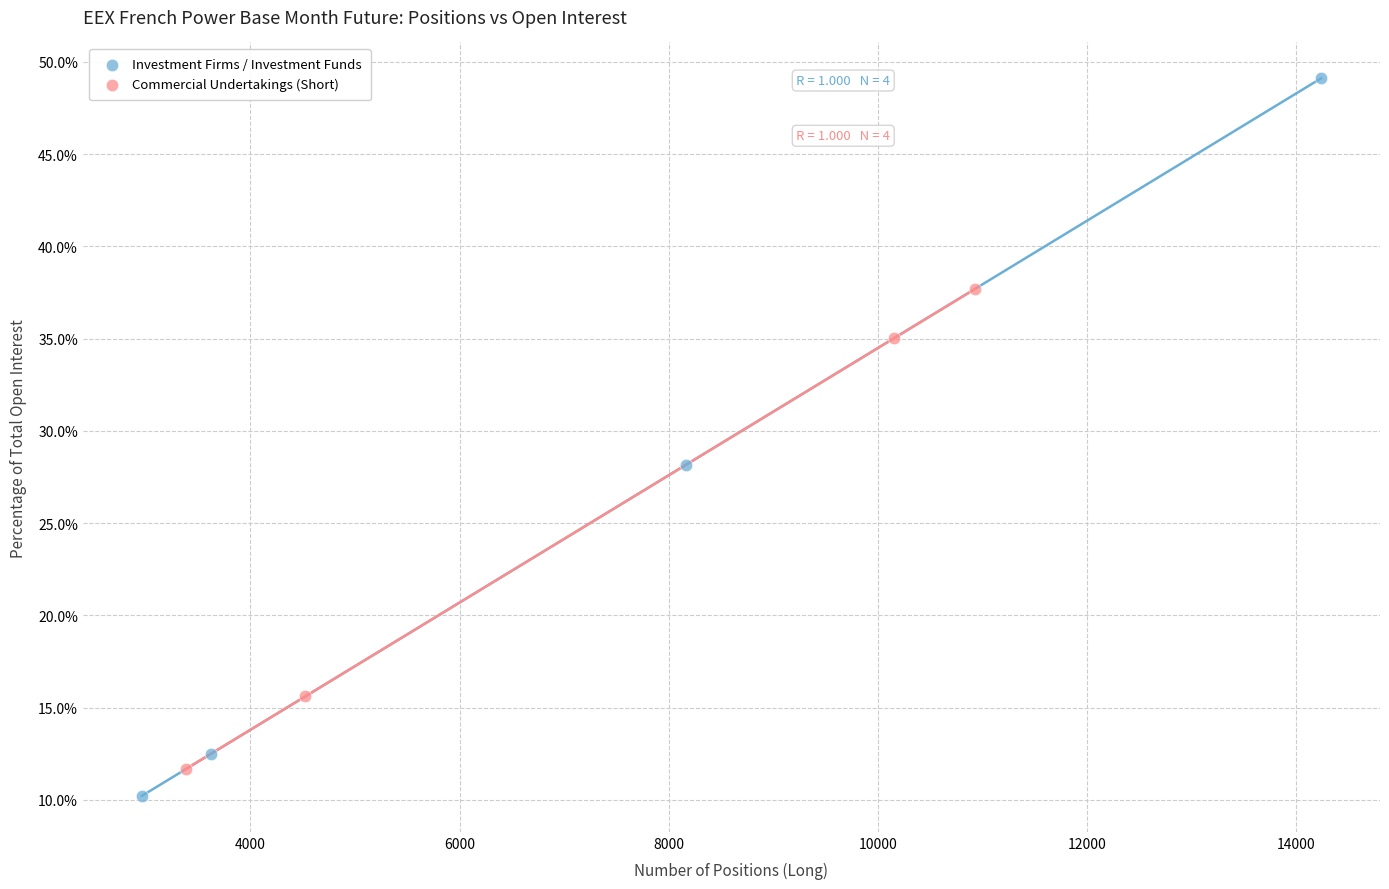

Which series has the largest Y range (max minus min)?

Investment Firms / Investment Funds